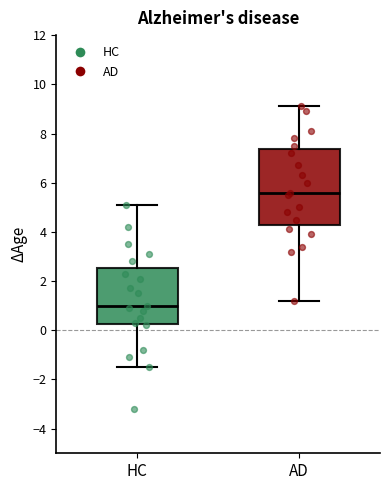

Where does the median line of the box for HC sit on the y-axis? The values are not printed on the chart, so give them approximately, as read against the axis.

1.0